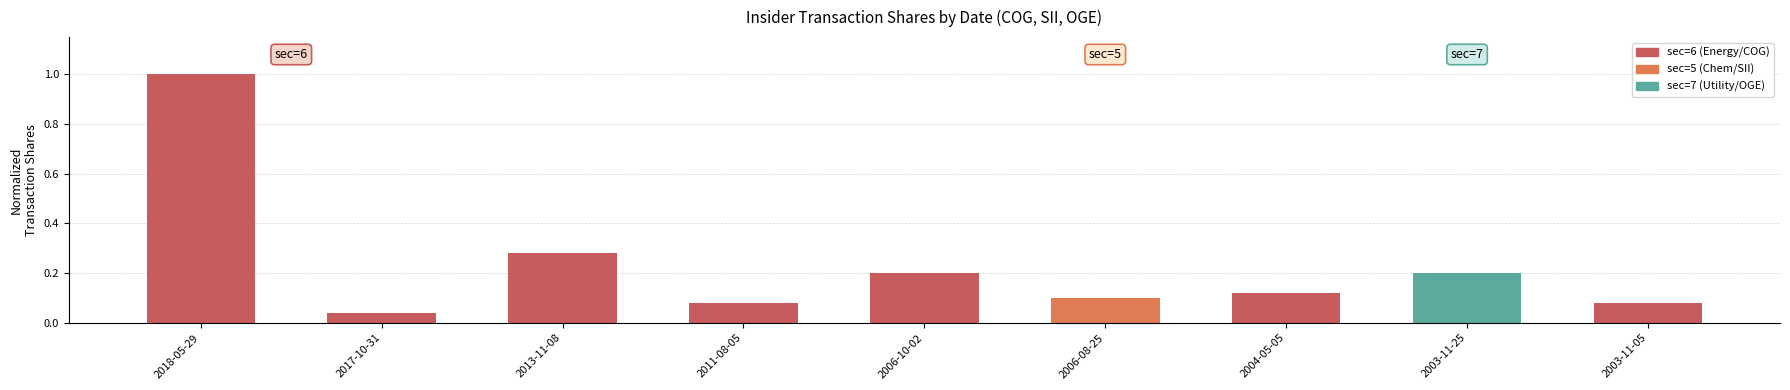

What is the sum of all values?

2.1